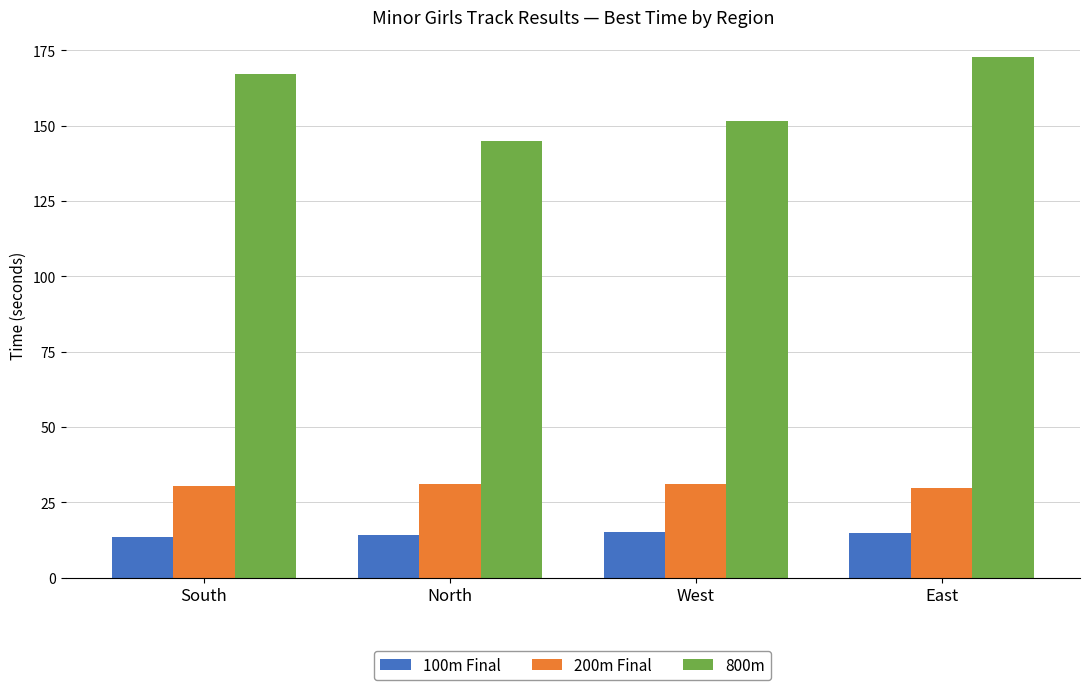

Is the value of 200m Final at West greater than the value of 100m Final at North?

Yes